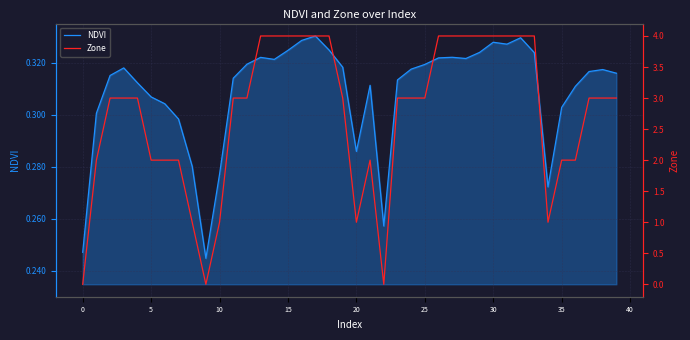

Count the NDVI values in the range 0 to 1.

40